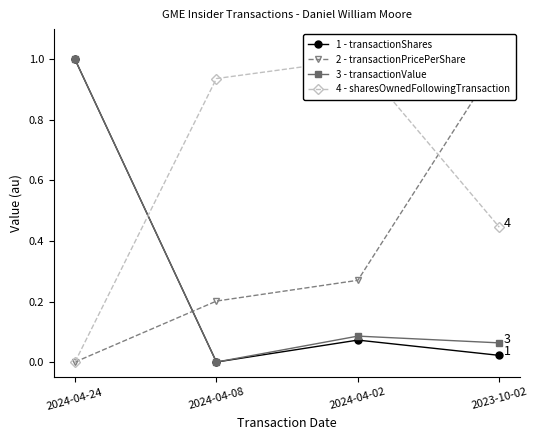

Reading left to right, what are all the values shown in this chart?

transactionShares: 2024-04-24=1.0	2024-04-08=0.0	2024-04-02=0.1	2023-10-02=0.0
transactionPricePerShare: 2024-04-24=0.0	2024-04-08=0.2	2024-04-02=0.3	2023-10-02=1.0
transactionValue: 2024-04-24=1.0	2024-04-08=0.0	2024-04-02=0.1	2023-10-02=0.1
sharesOwnedFollowingTransaction: 2024-04-24=0.0	2024-04-08=0.9	2024-04-02=1.0	2023-10-02=0.4